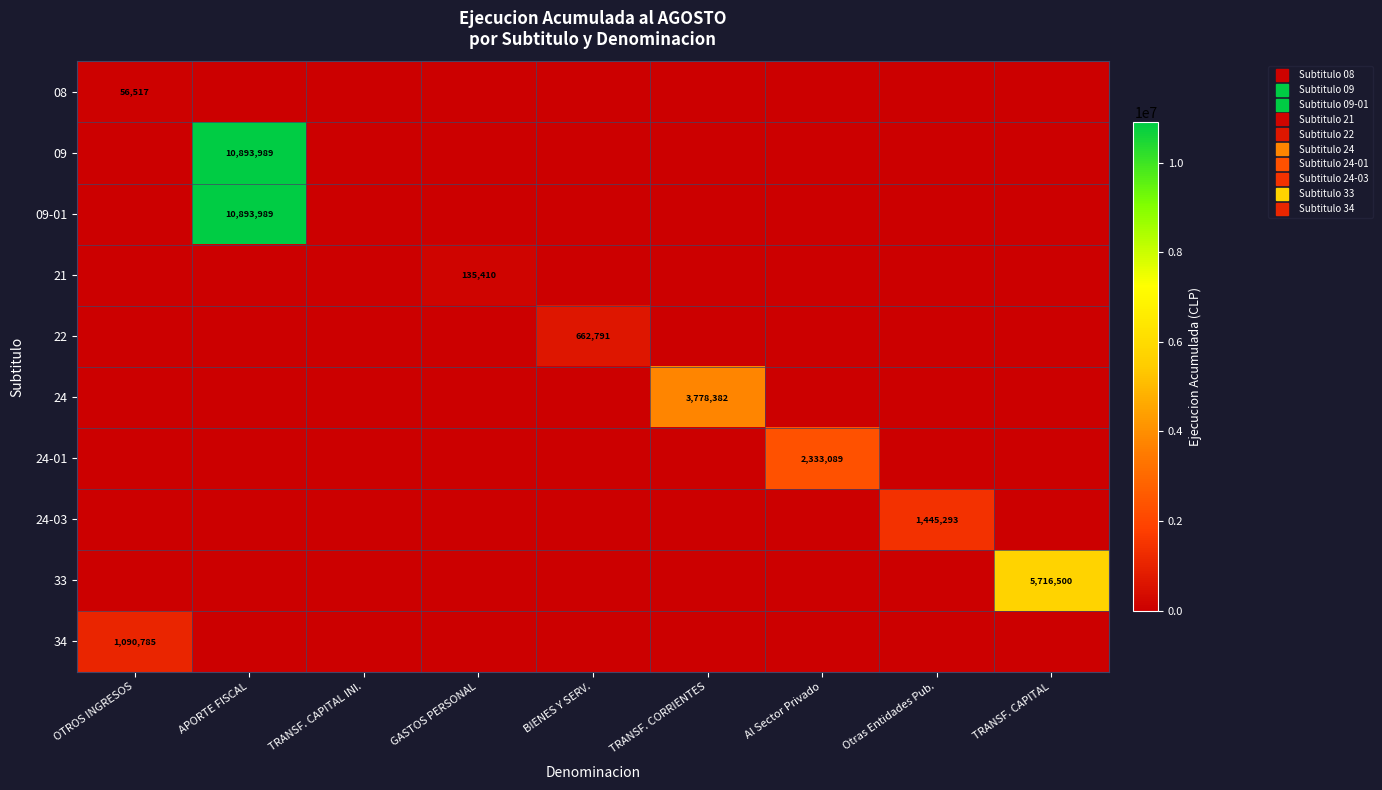

The 22 series shows -271387 at APORTE FISCAL. True or false?

False